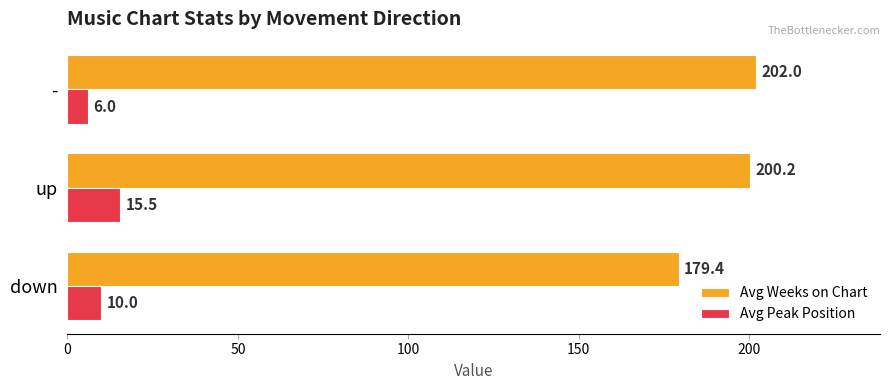

Between down and -, which series saw the biggest shift?

Avg Weeks on Chart